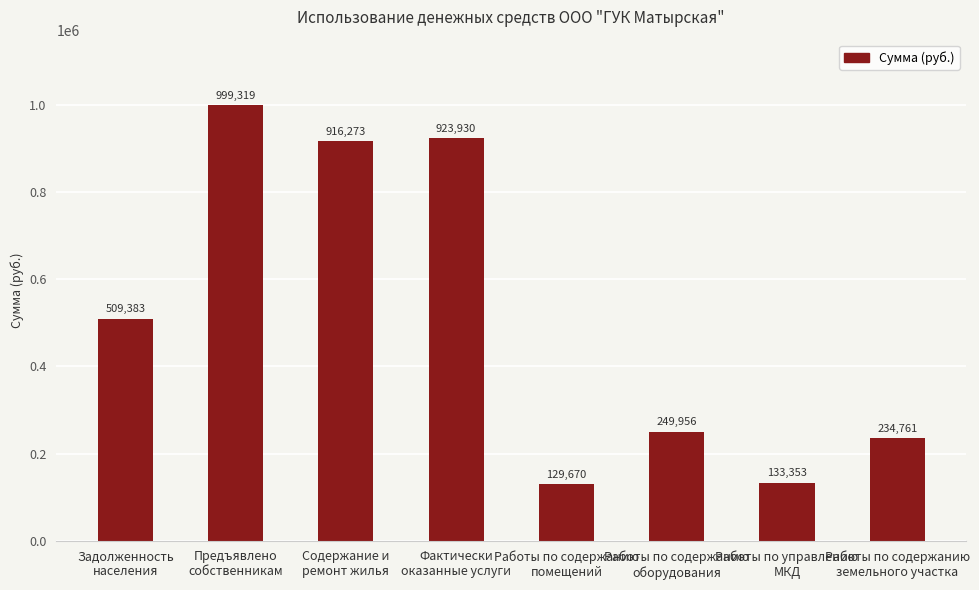

What is the average value?

512080.6